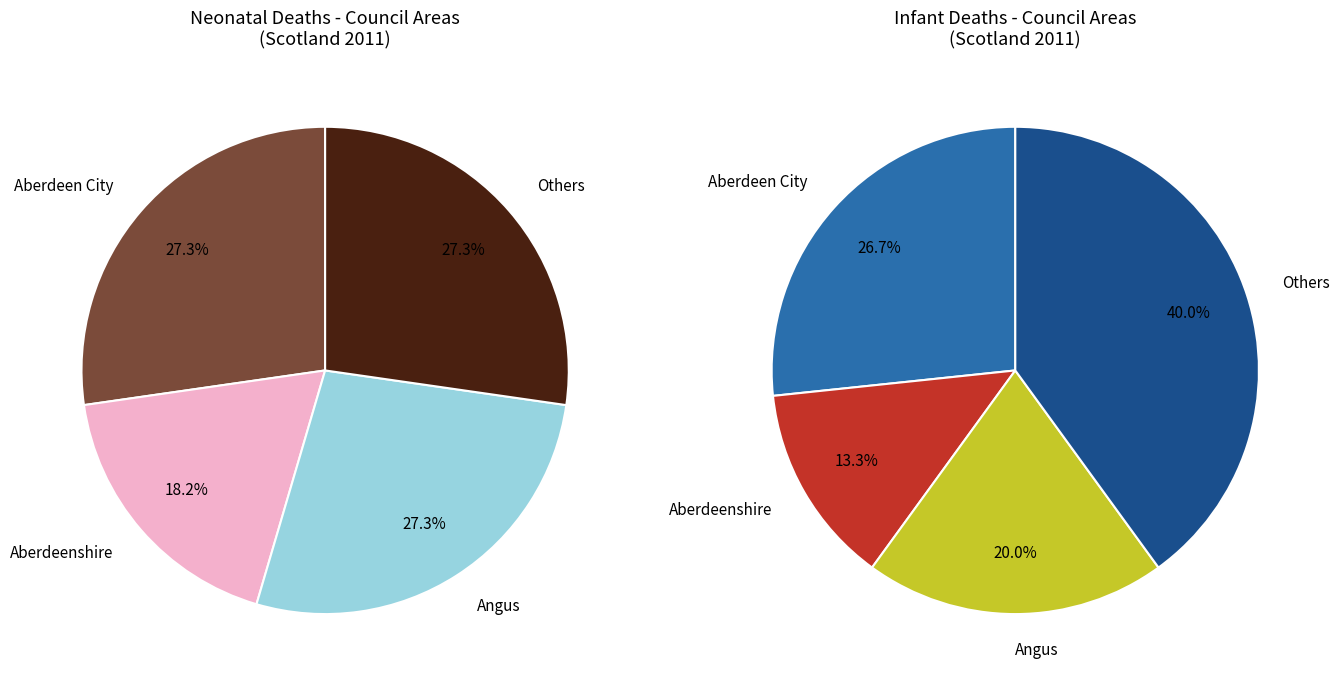

Is it true that infant_deaths is 8% of the pie?

False